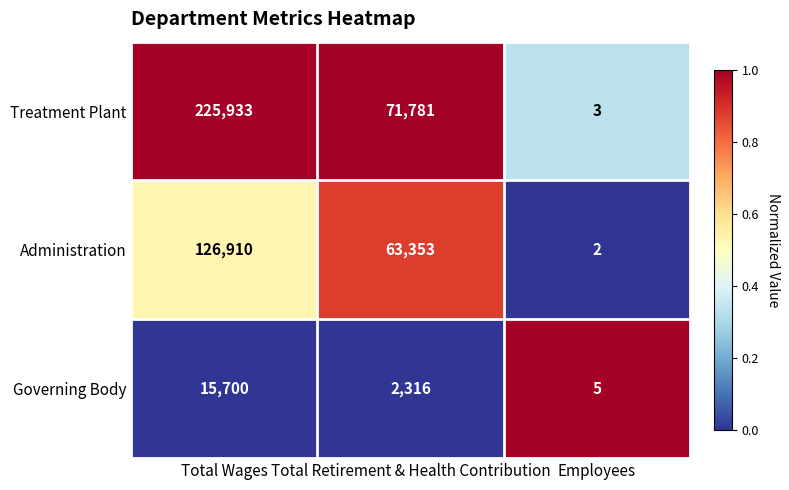

Which label corresponds to the smallest value in the chart?

Employees